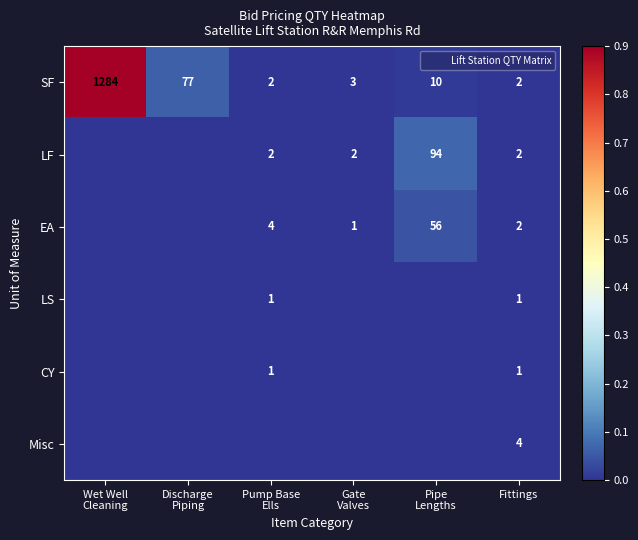

The LS series shows 0.0 at Discharge Piping. True or false?

False